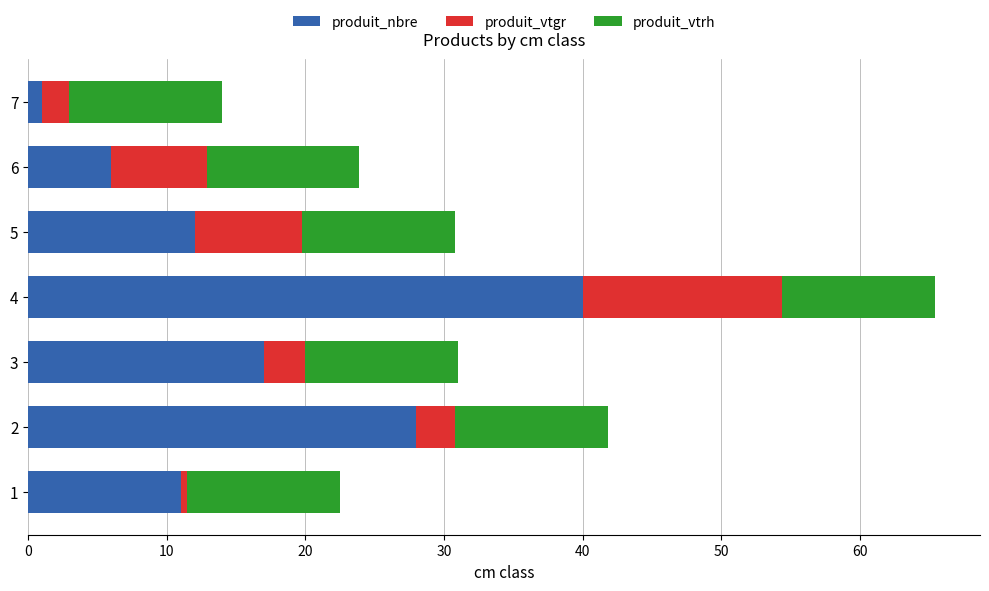

At which label does produit_nbre reach its peak?

4